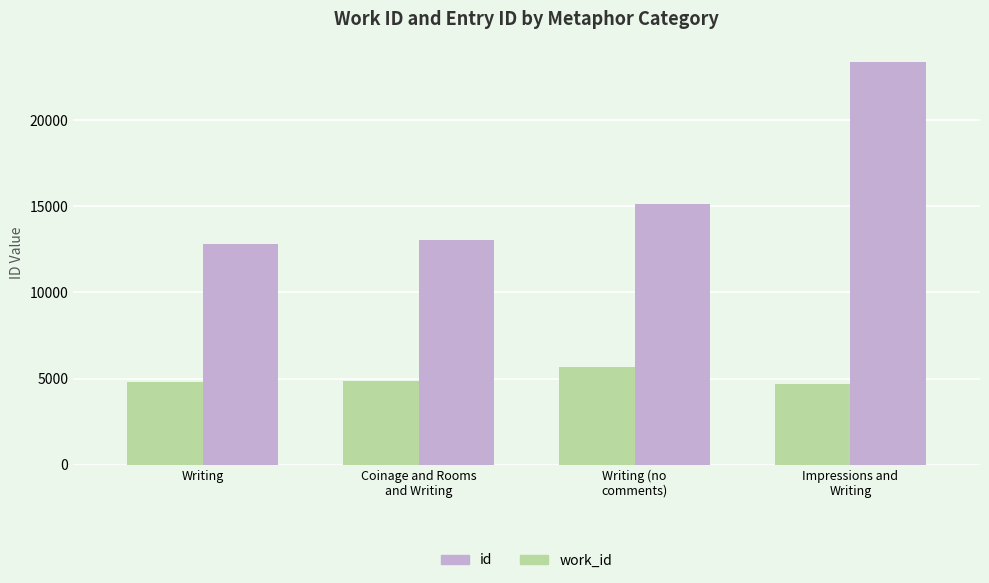

List the series in order of their peak value, lowest first.

work_id, id